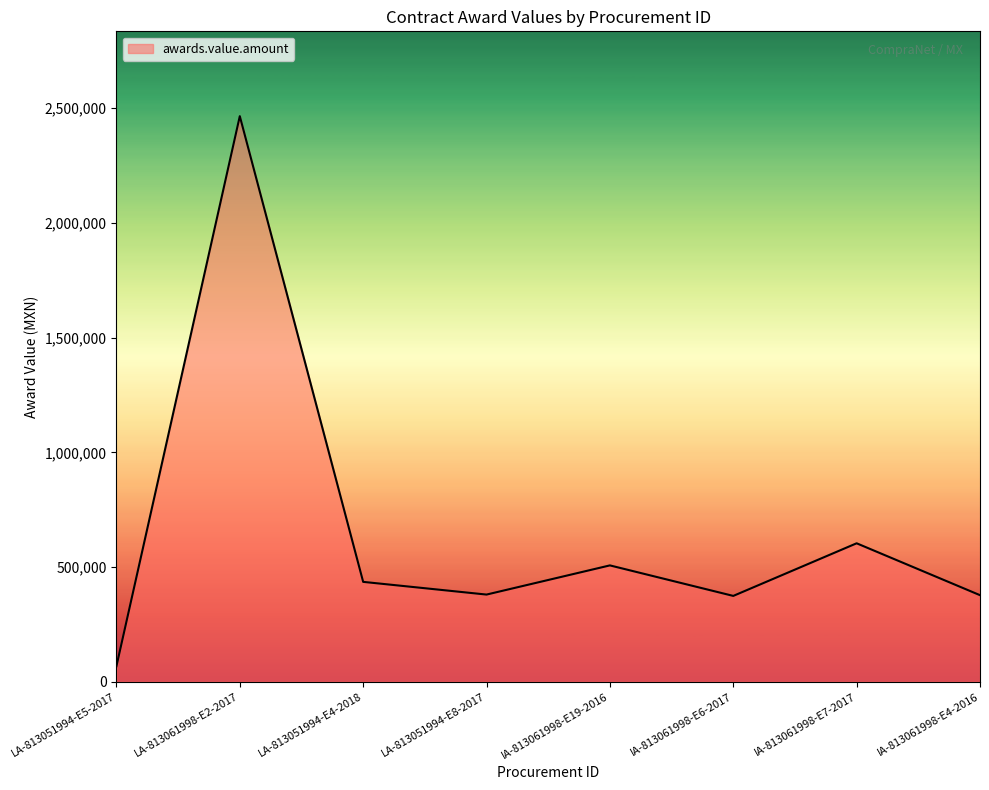

The value at IA-813061998-E19-2016 is 909054.4. True or false?

False